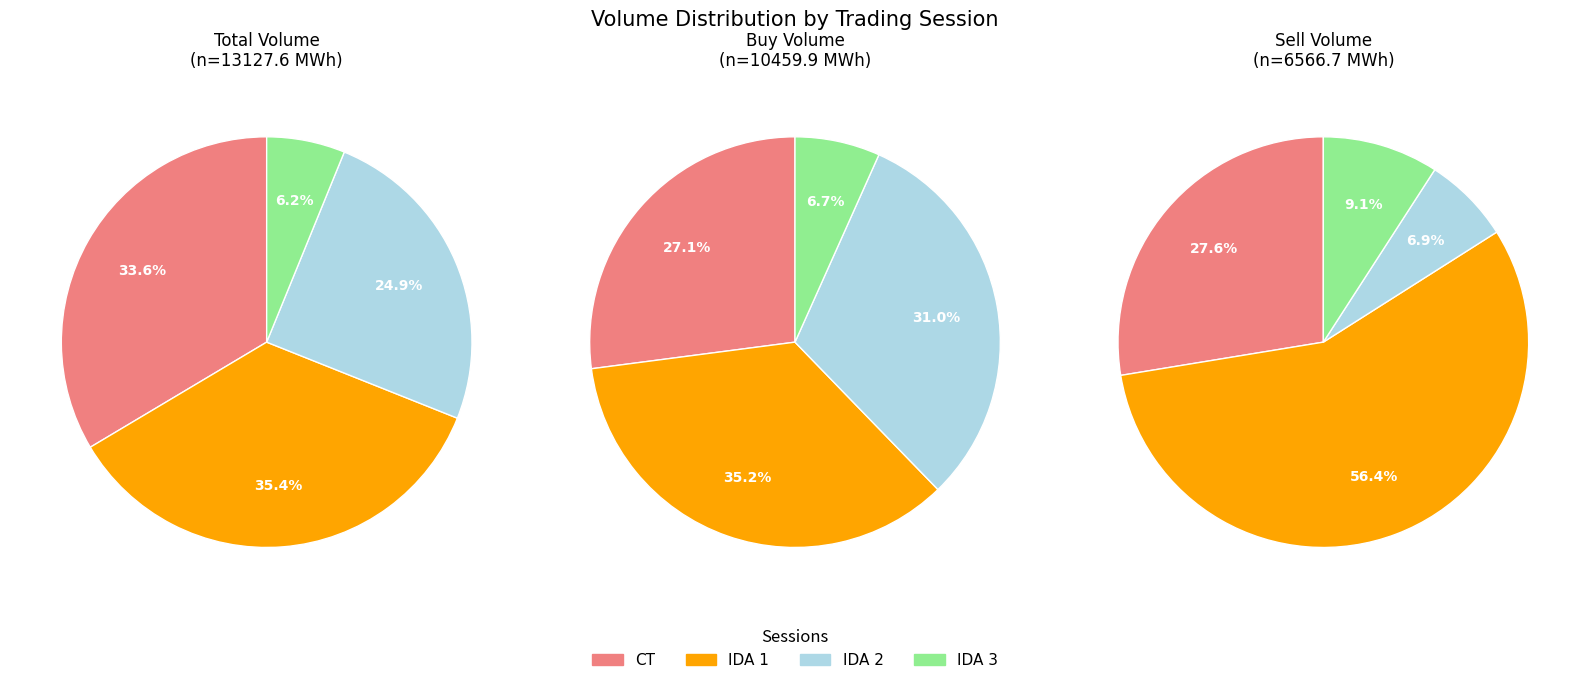

Which slice is the largest?

1